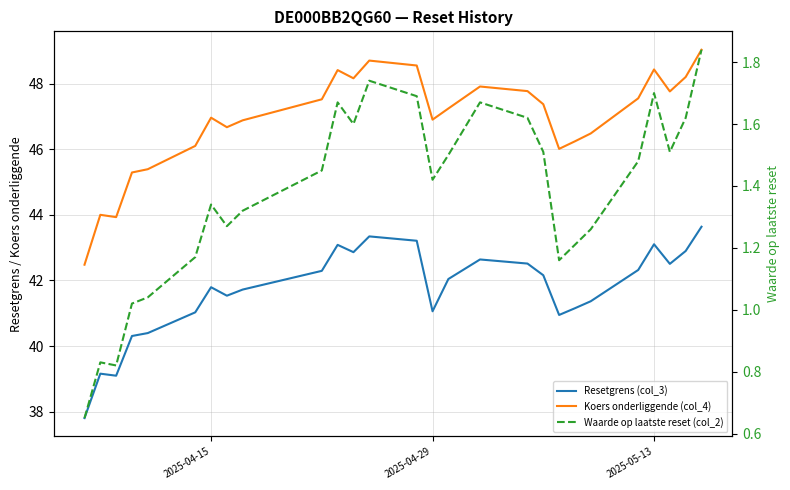

True or false: Resetgrens (col_3) has more than 0 interior local peaks.

True